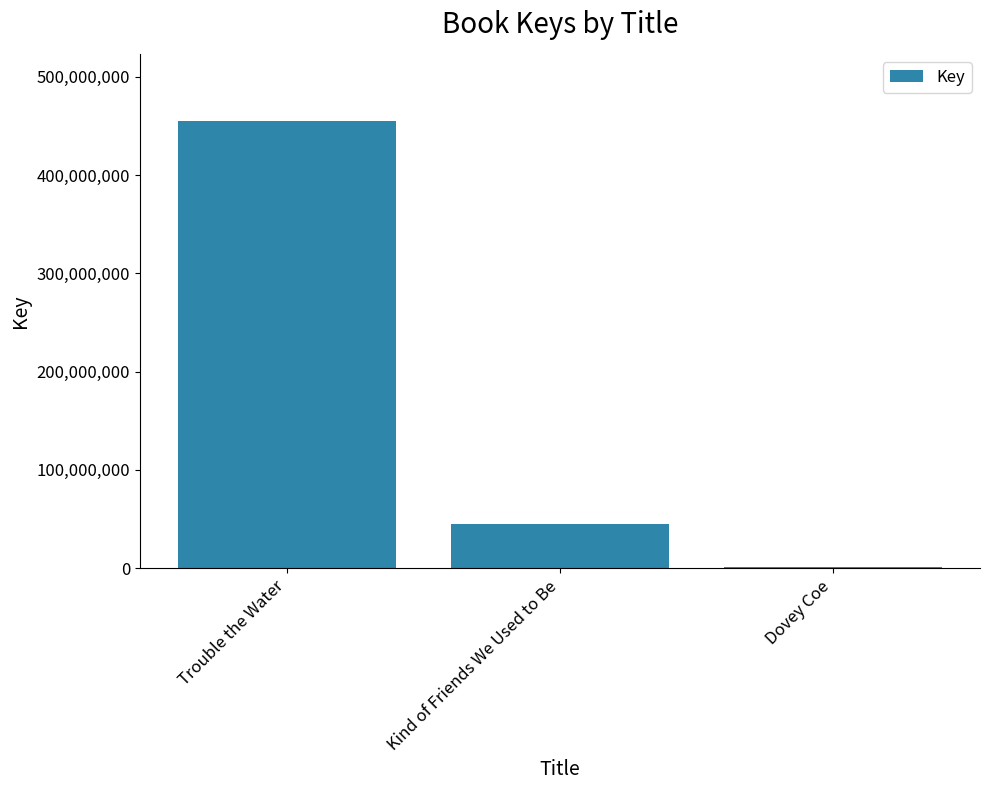

How many data points does each series have?

3